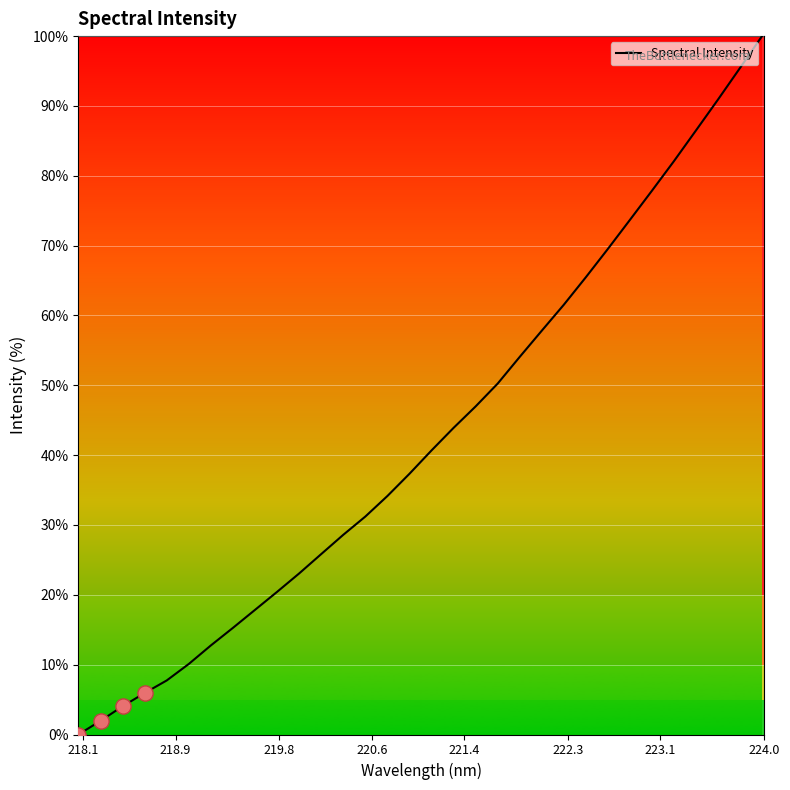

What is the greatest value displayed?

100.0